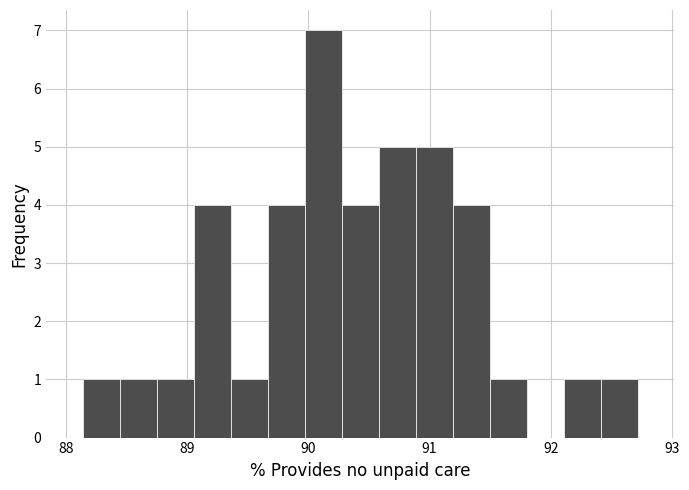

Read against the x-axis, roughly where is the centre of the tallest bar?

90.1